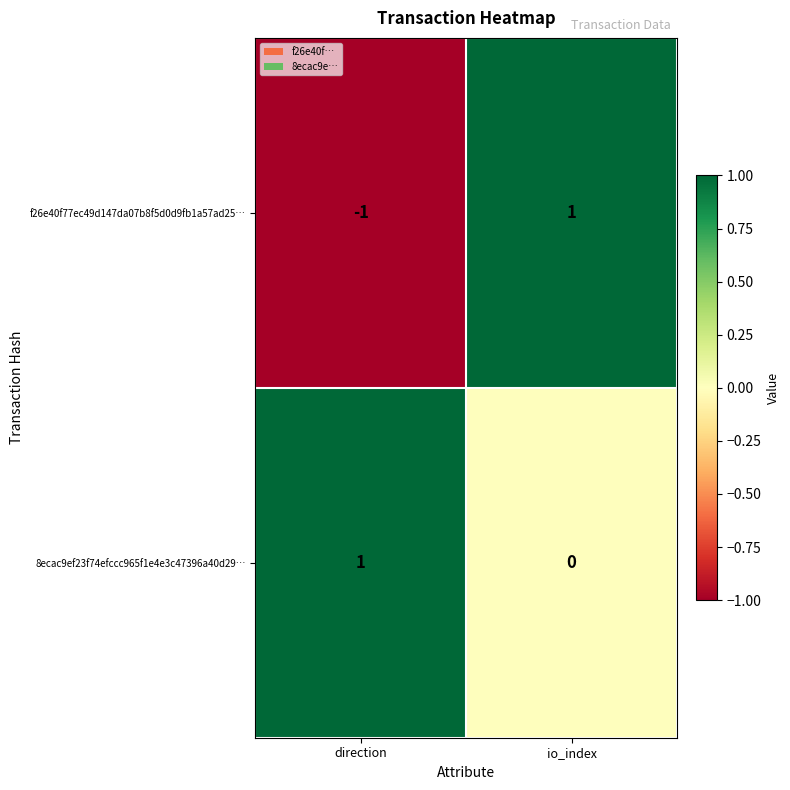

List the series in order of their overall mean, lowest first.

f26e40f77ec49d147da07b8f5d0d9fb1a57ad25…, 8ecac9ef23f74efccc965f1e4e3c47396a40d29…